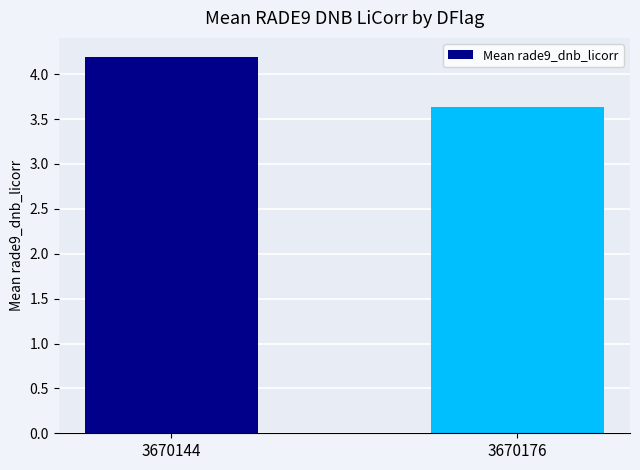

Between 3670144 and 3670176, which is larger?

3670144